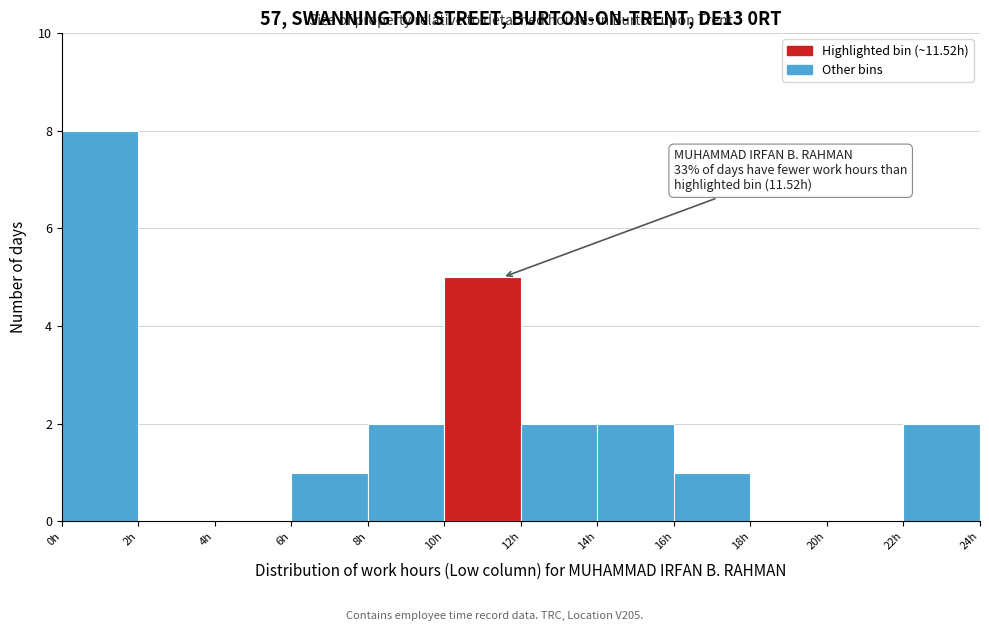

Over which range of the x-axis is the bar tallest?

0 to 2